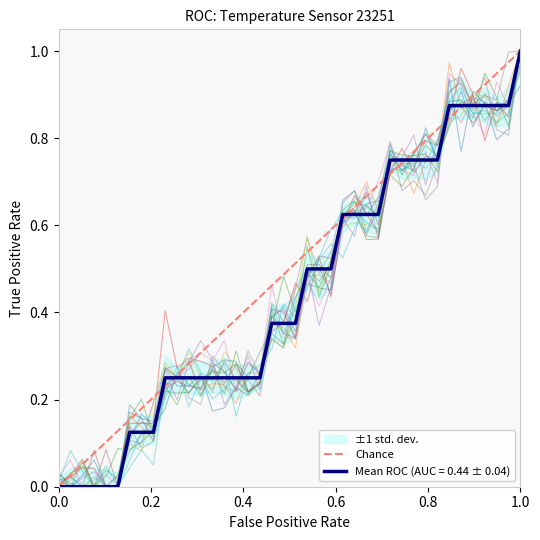

What is the highest value of the Mean ROC (AUC = 0.44 ± 0.04) series?

1.0